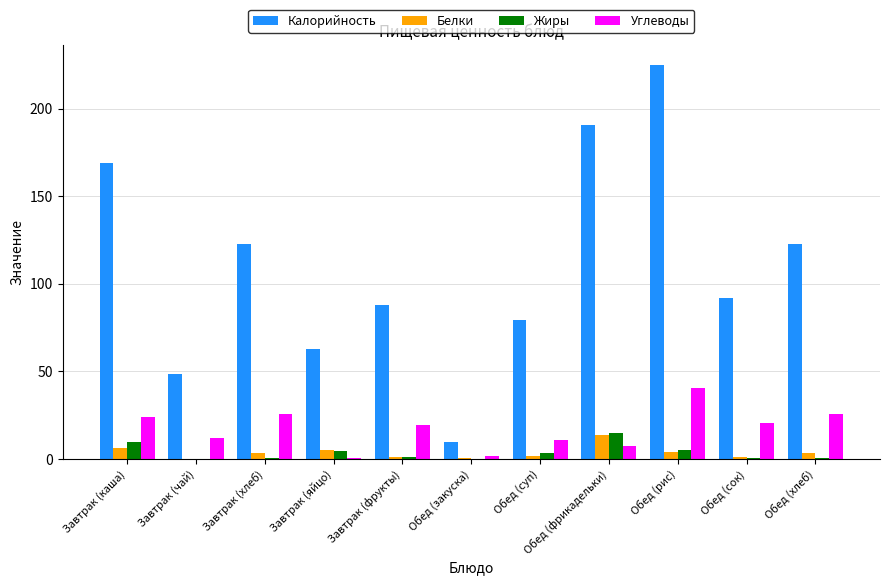

What is the highest value of the Белки series?

13.7